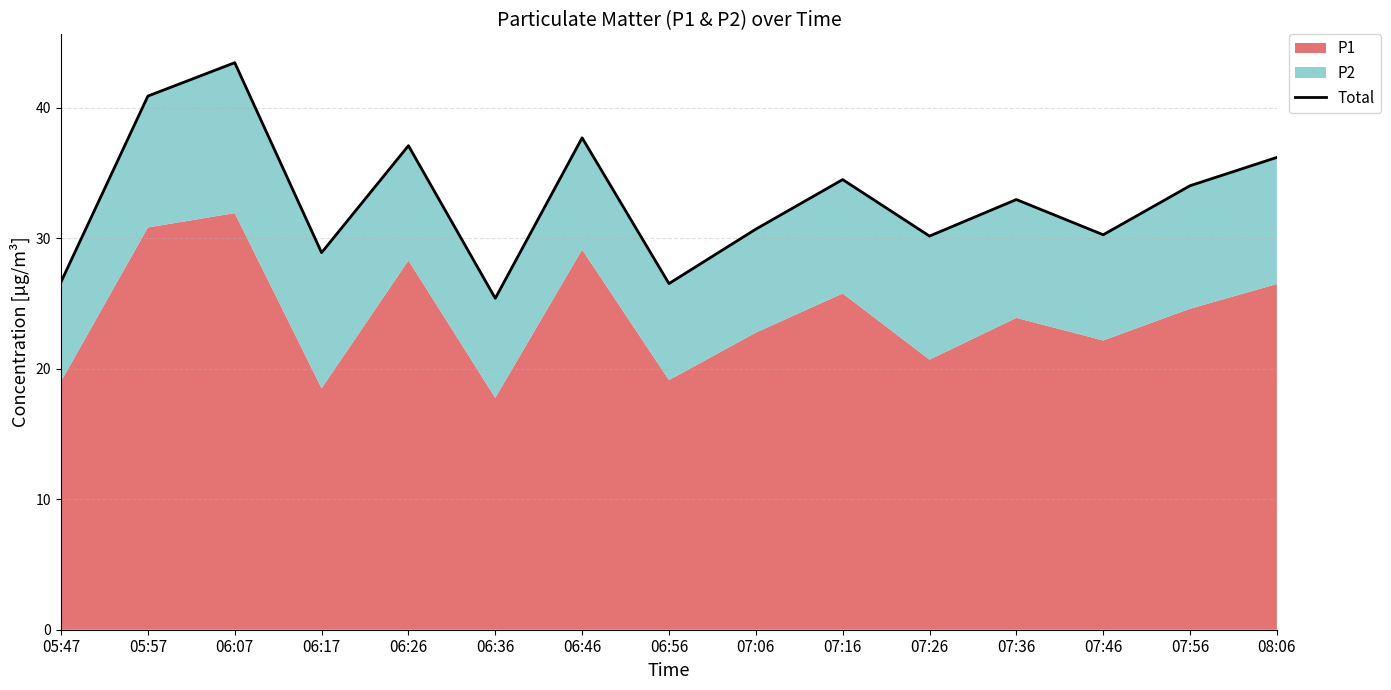

Reading left to right, what are all the values shown in this chart?

26.7	40.9	43.5	28.9	37.1	25.4	37.7	26.5	30.7	34.5	30.2	33.0	30.3	34.0	36.2